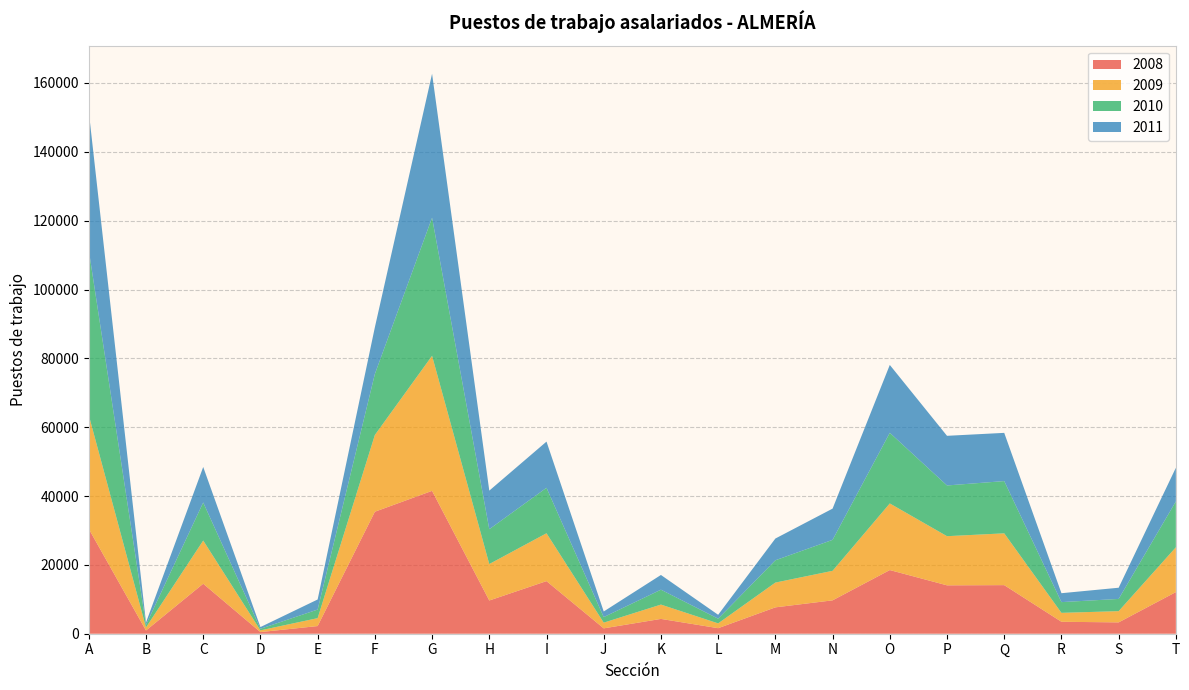

Reading right to left, transcribe all the data shown in this chart.

2008: 12100	3296	3470	14116	14057	18496	9697	7659	1609	4306	1559	15284	9653	41503	35441	2227	480	14523	936	30465
2009: 13019	3262	2594	15048	14280	19353	8576	7198	1396	4161	1656	13902	10590	39239	22290	2299	497	12544	894	33037
2010: 13314	3552	3119	15180	14737	20524	8999	6479	1368	4326	1614	13213	10122	40129	17719	2498	458	11058	740	47977
2011: 9790	3251	2588	14009	14422	19715	9074	6318	1126	4275	1631	13418	11204	41814	13563	2920	496	10314	700	40224